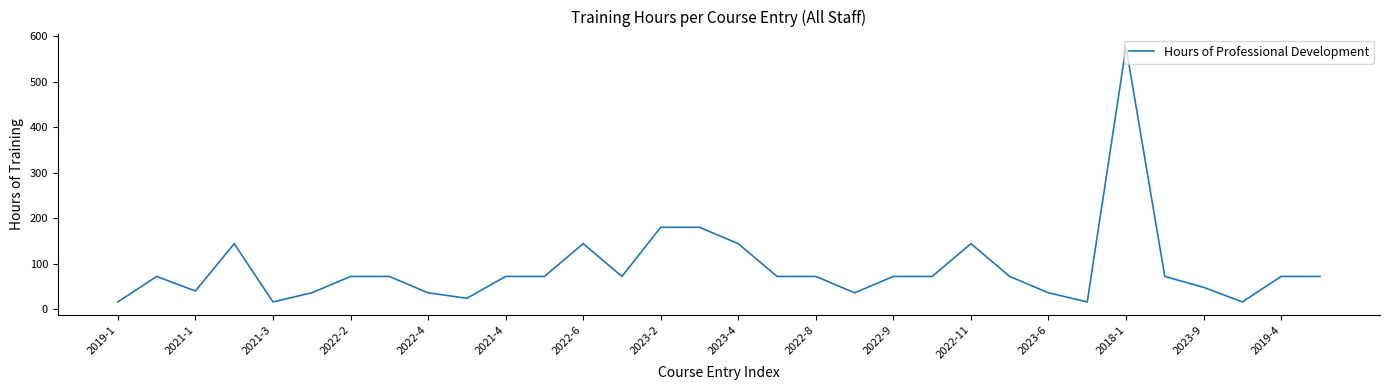

What is the minimum value shown in the chart?

16